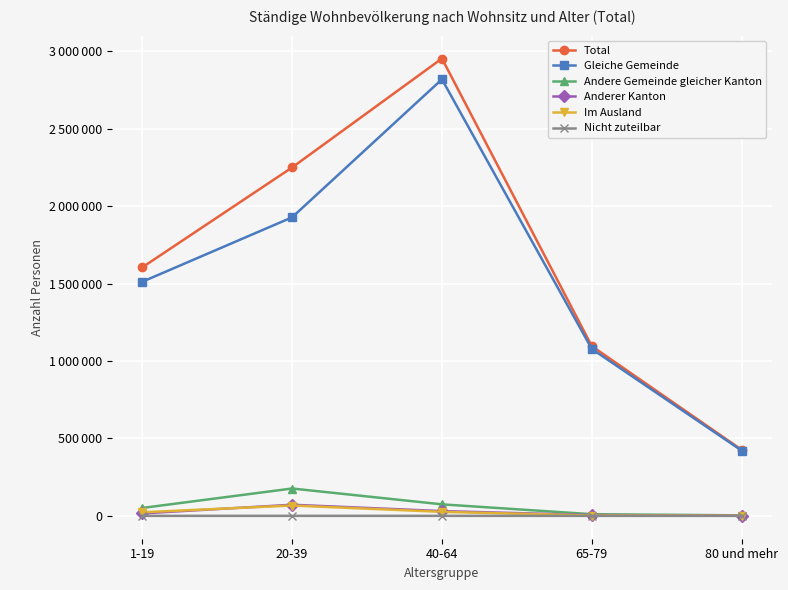

At how many categories does at least one series exceed 116399?

5